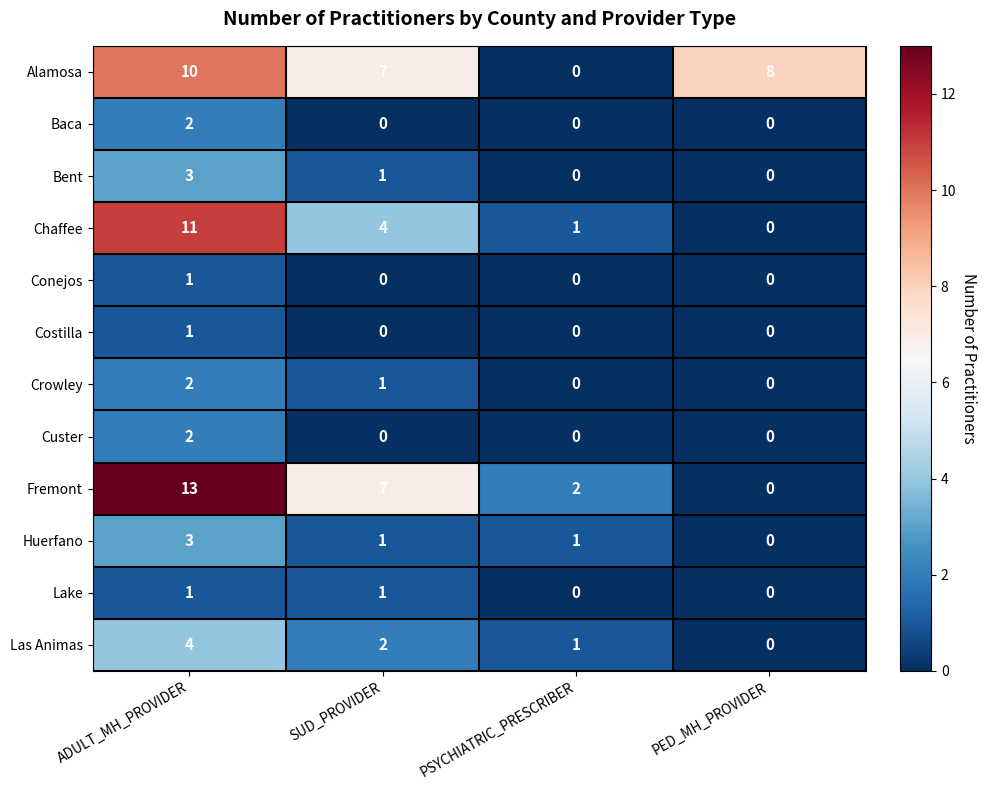

How many Huerfano values are between 1 and 3?

3